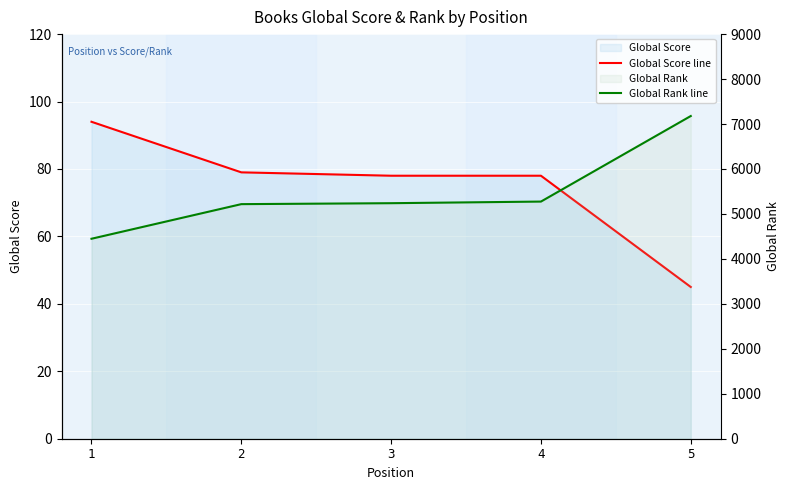

Reading right to left, what are all the values shown in this chart?

Global Score line: 45	78	78	79	94
Global Rank line: 7178	5275	5239	5218	4448